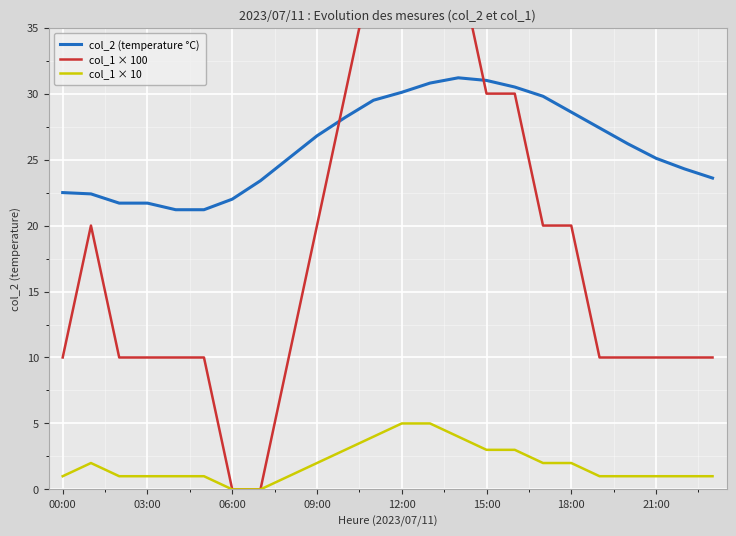

True or false: col_2 (temperature °C) has a value of 42.1 at 12:00.

False